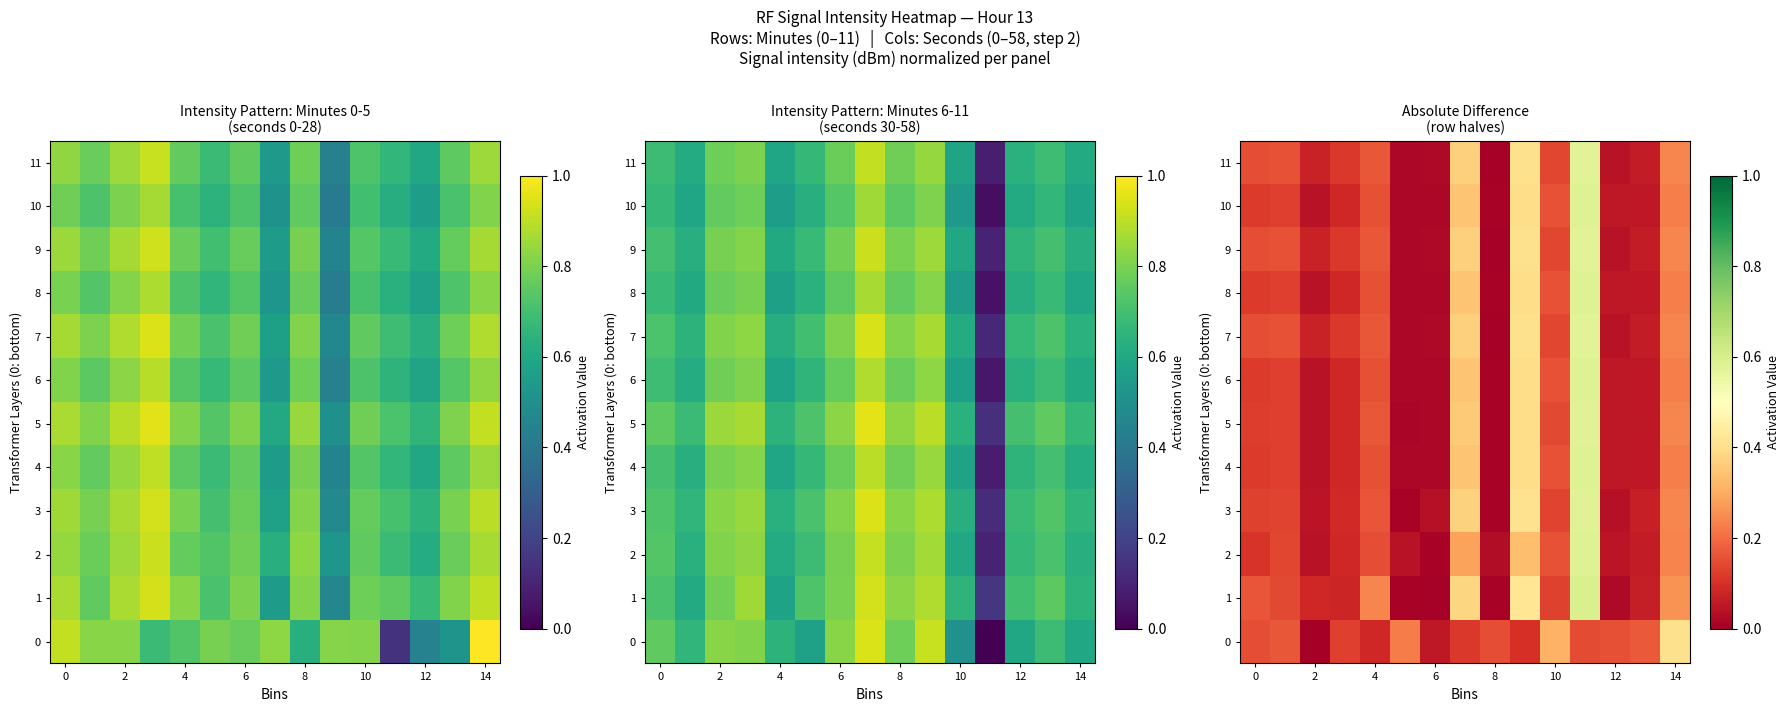

Where is 11 nearest to the value 0?

8